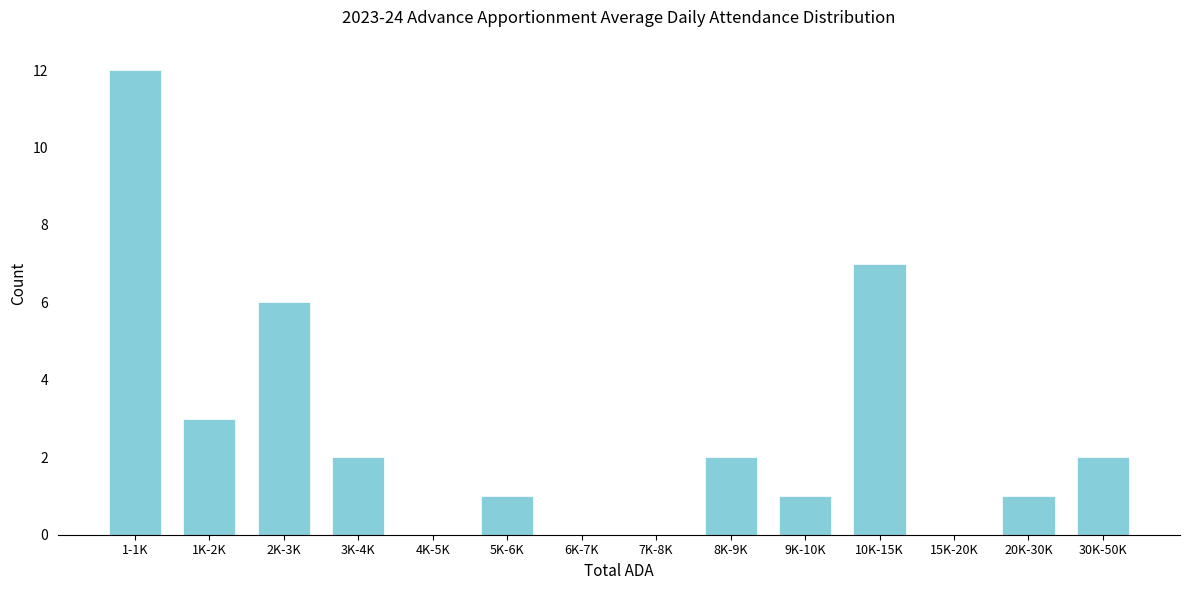

Reading left to right, extract all data points from this chart.

1-1K=12	1K-2K=3	2K-3K=6	3K-4K=2	4K-5K=0	5K-6K=1	6K-7K=0	7K-8K=0	8K-9K=2	9K-10K=1	10K-15K=7	15K-20K=0	20K-30K=1	30K-50K=2